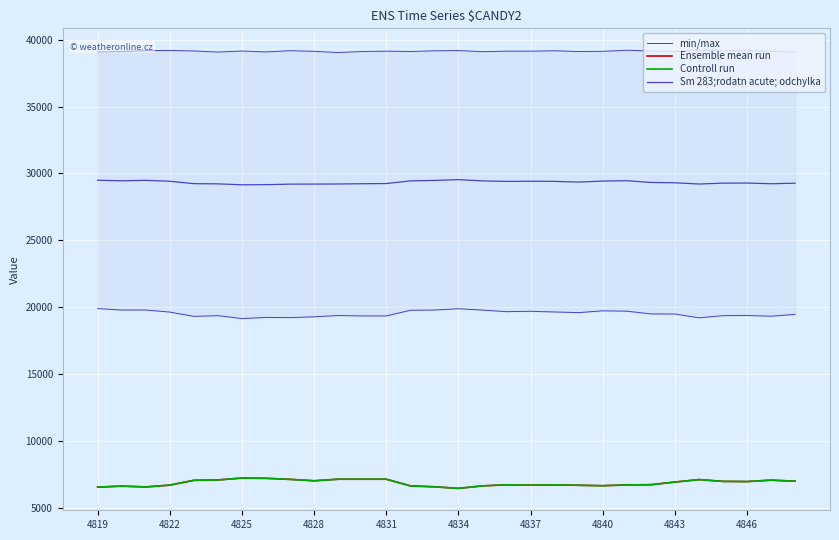

True or false: Ensemble mean run and Controll run cross at least once.

False